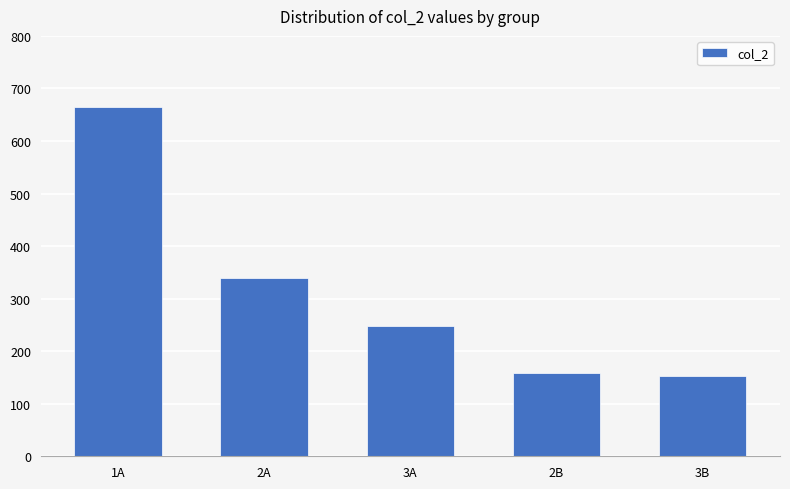

What is the sum of all values?

1563